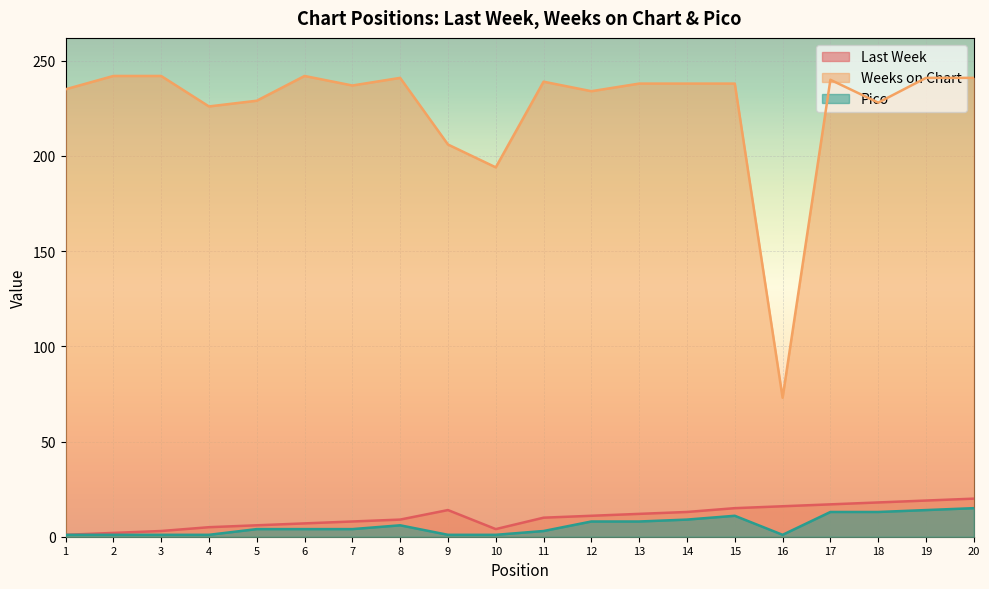

What are all the series names shown in the legend?

Last Week, Weeks on Chart, Pico